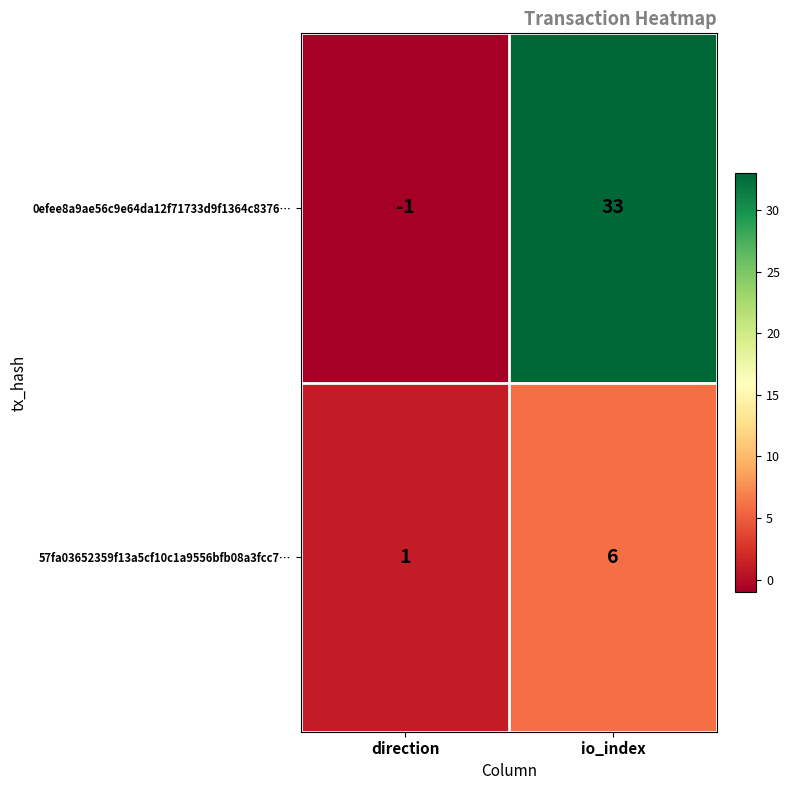

Reading right to left, list all the values displayed in this chart.

0efee8a9ae56c9e64da12f71733d9f1364c8376…: 33	-1
57fa03652359f13a5cf10c1a9556bfb08a3fcc7…: 6	1